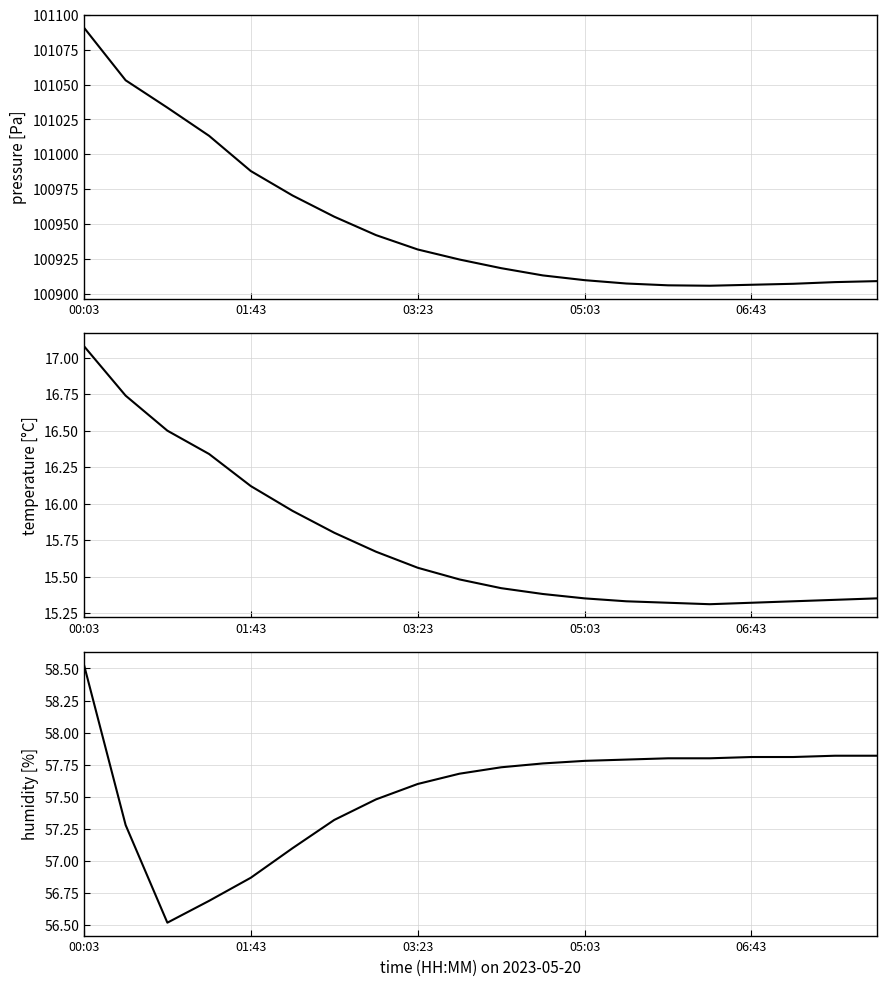

Is it true that pressure equals 159073.1 at 10?

False